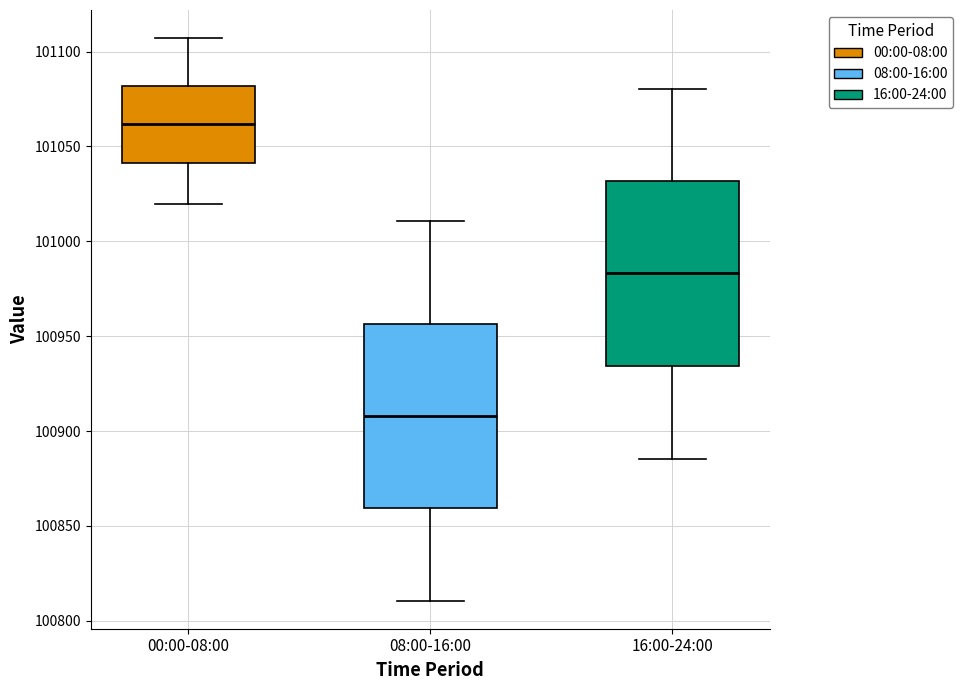

Which box has the lowest median line?

08:00-16:00